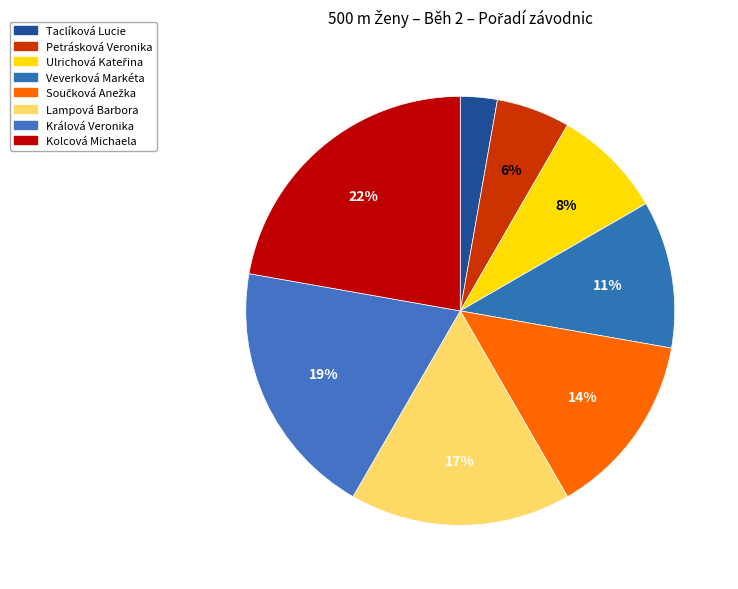

To the nearest percent, what is the combined percentage of Petrásková Veronika and Lampová Barbora?

22%